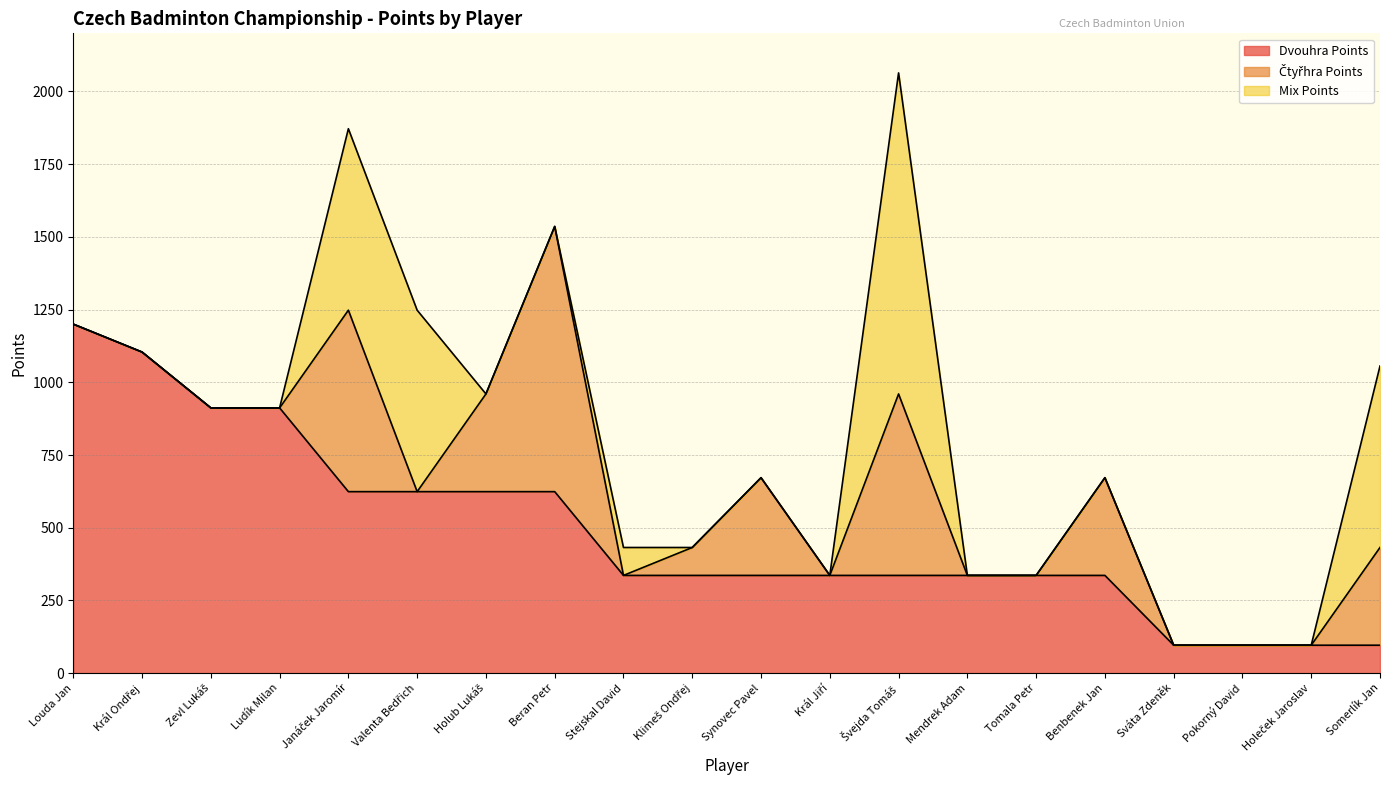

Which series has the largest total across all categories?

Dvouhra Points